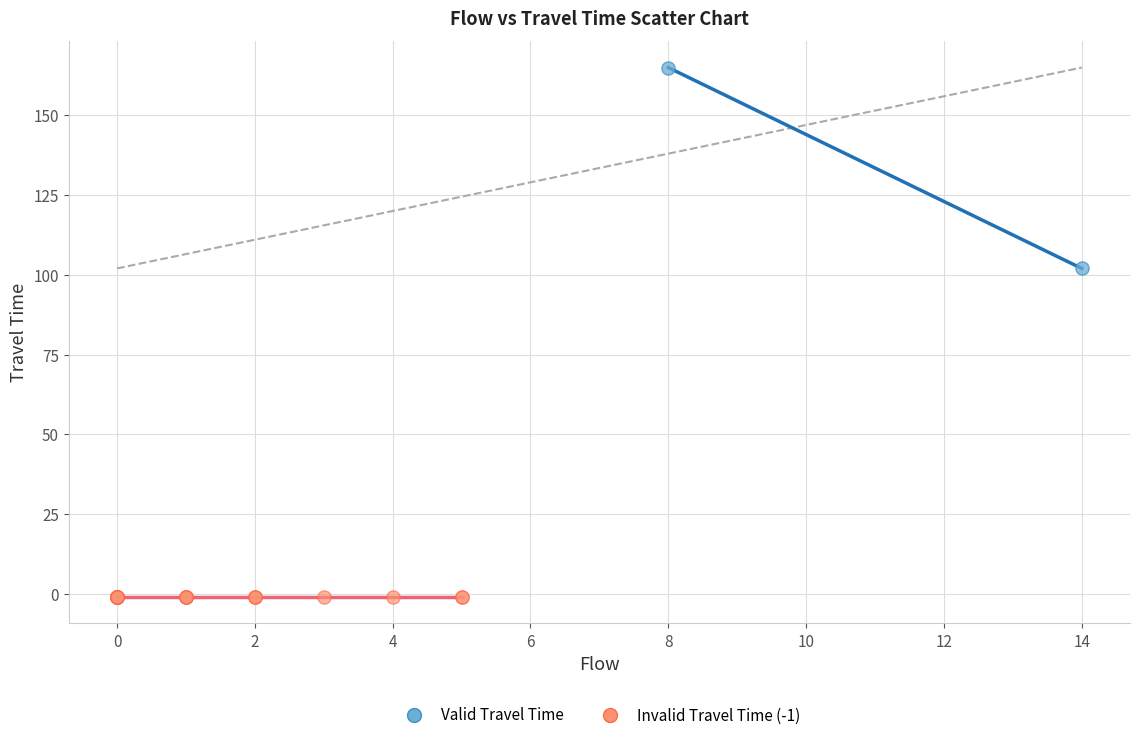

What are all the series names shown in the legend?

Valid Travel Time, Invalid Travel Time (-1)